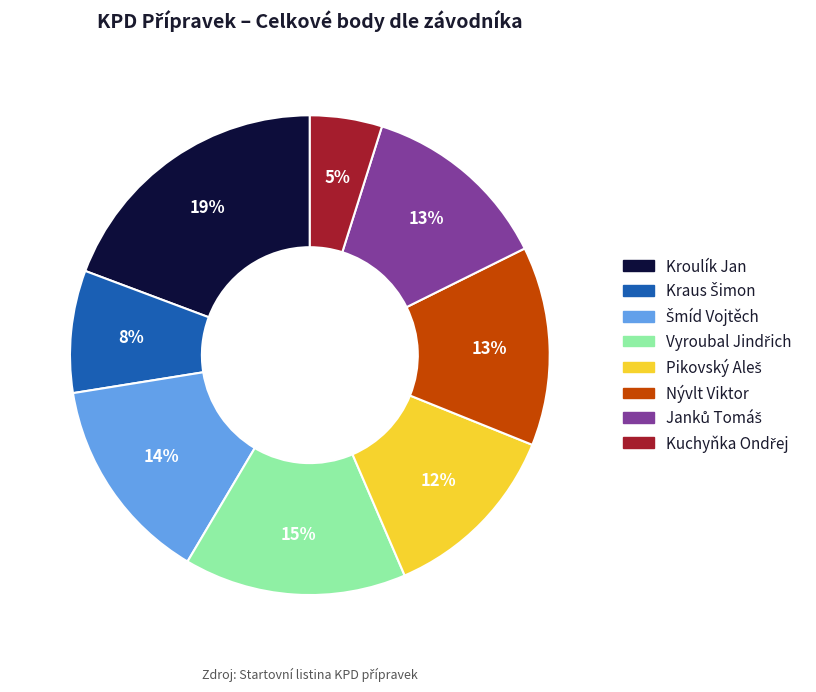

Count the number of slices in the pie.

8